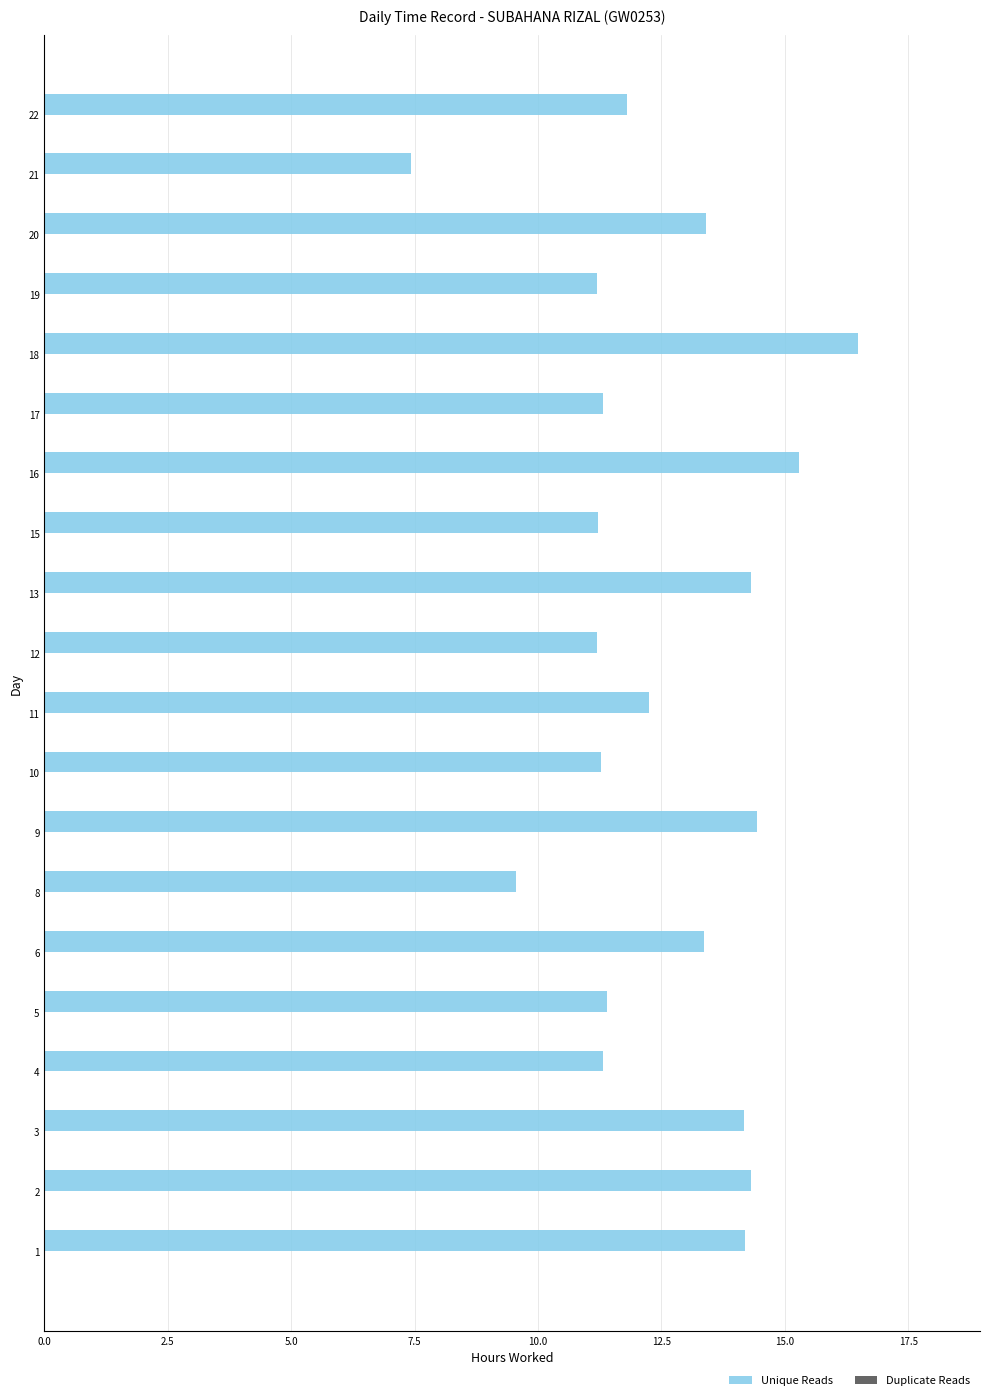

Which label corresponds to the largest value in the chart?

18